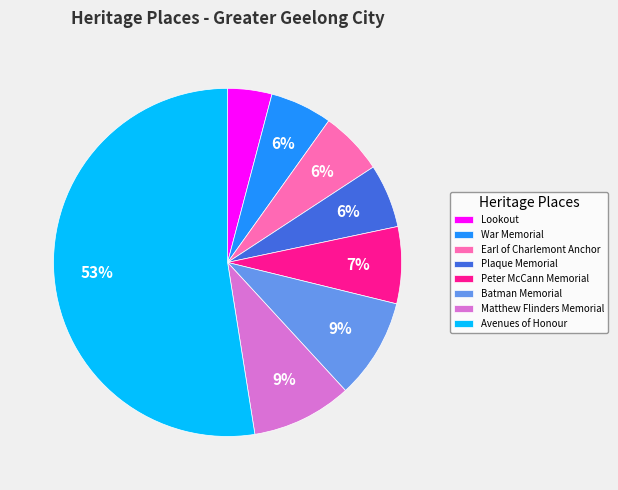

Which slice is the largest?

Avenues of Honour